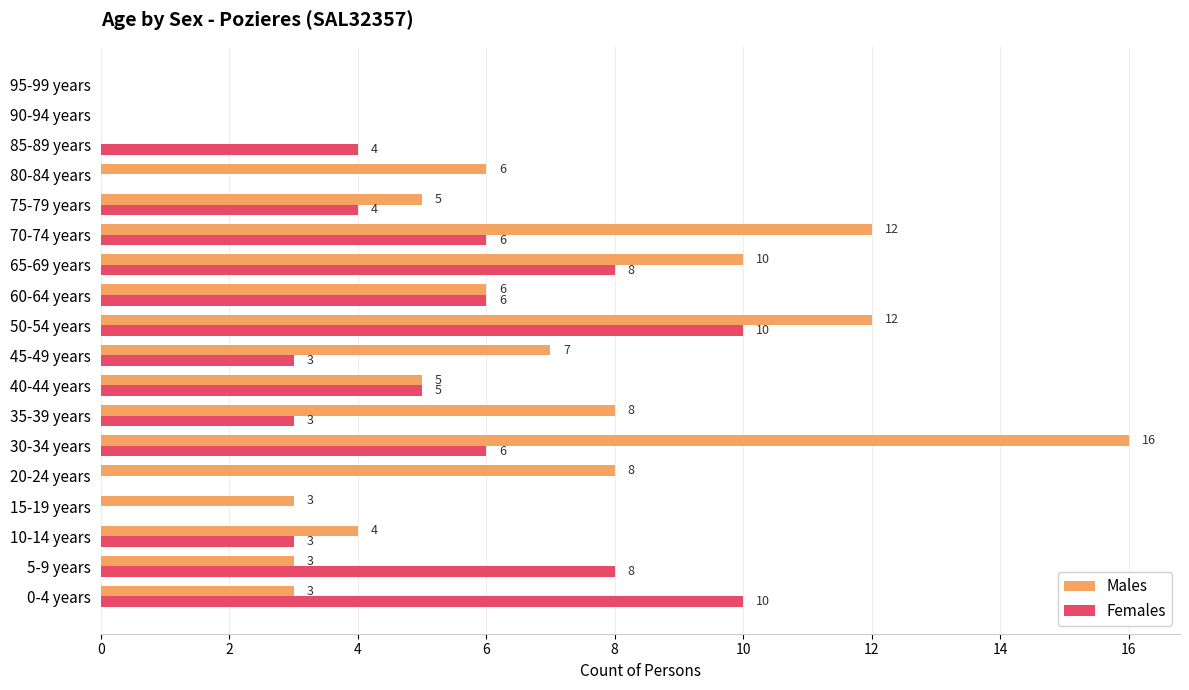

The value of Females at 95-99 years is -5. True or false?

False